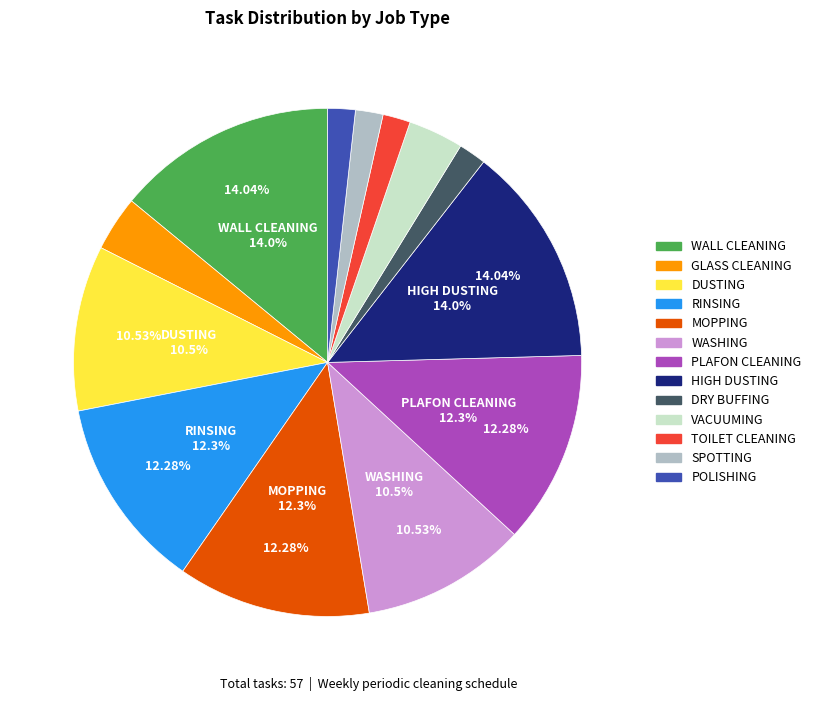

How many slices are in this pie chart?

13